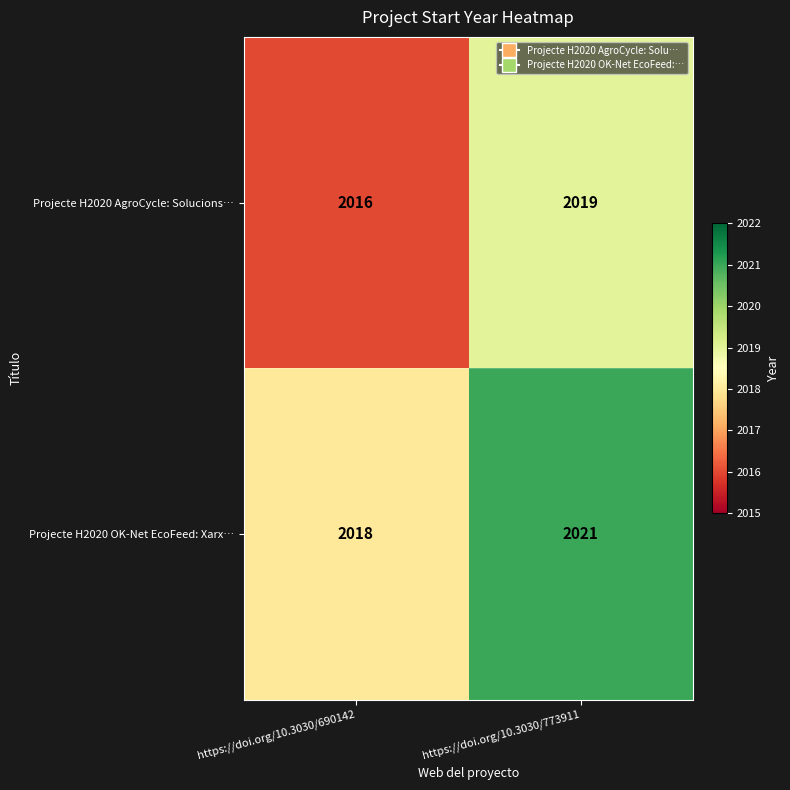

List the series in order of their peak value, lowest first.

Projecte H2020 AgroCycle: Solucions…, Projecte H2020 OK-Net EcoFeed: Xarx…